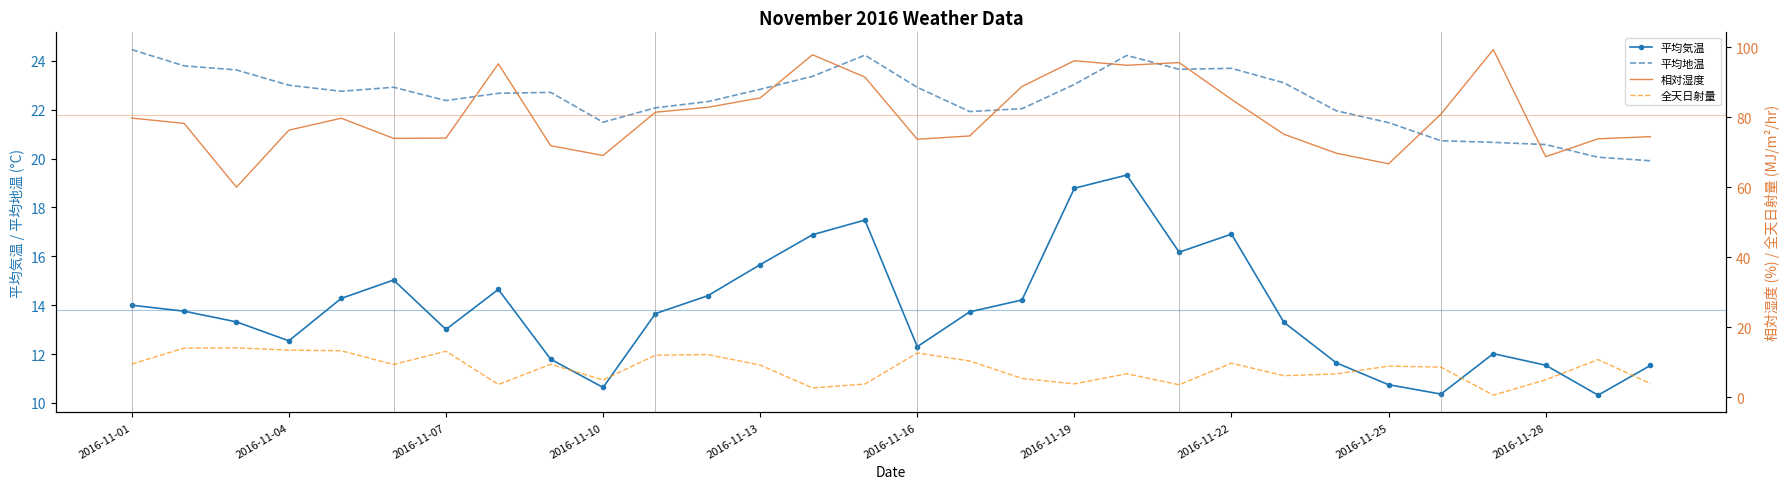

The 平均地温 series shows 23.0 at 2016-11-19. True or false?

True